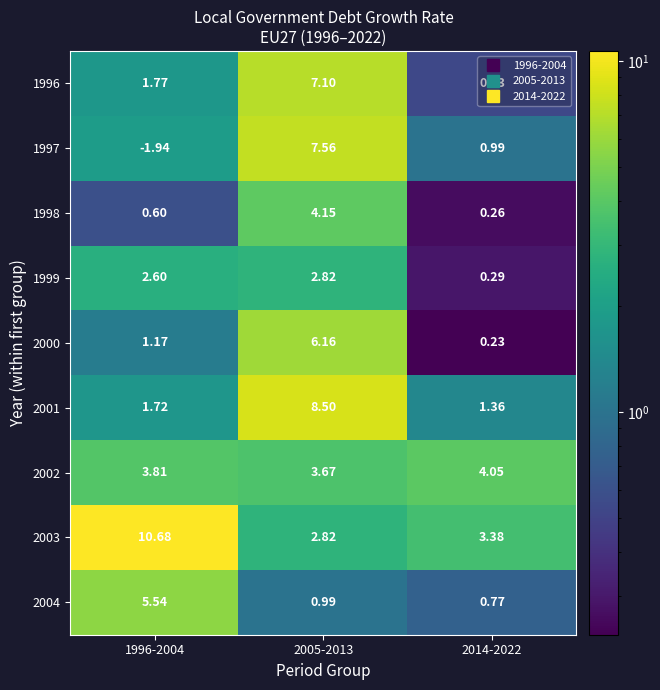

Is the value of 2002 at 2005-2013 greater than the value of 1998 at 1996-2004?

Yes